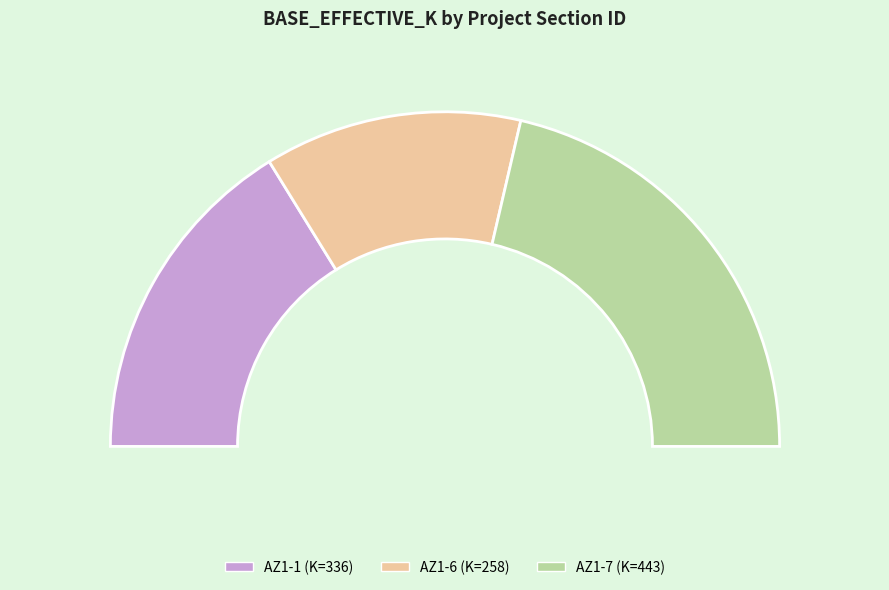

To the nearest percent, what is the difference between the AZ1-6 and AZ1-7 slice percentages?

18%